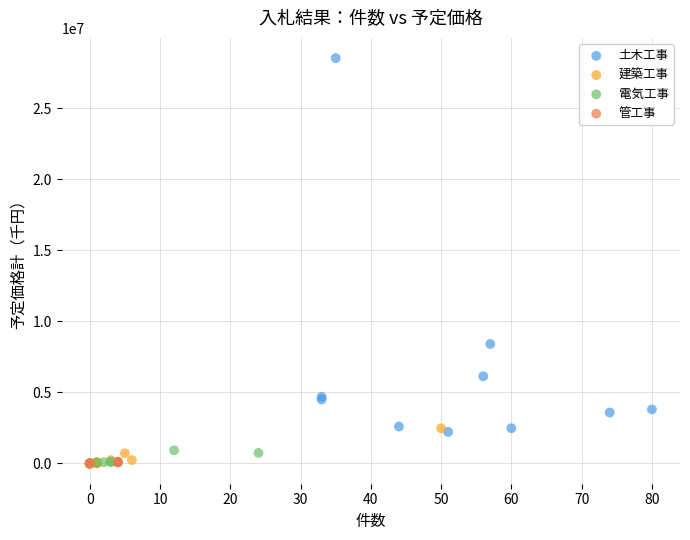

Which series has the largest Y range (max minus min)?

土木工事